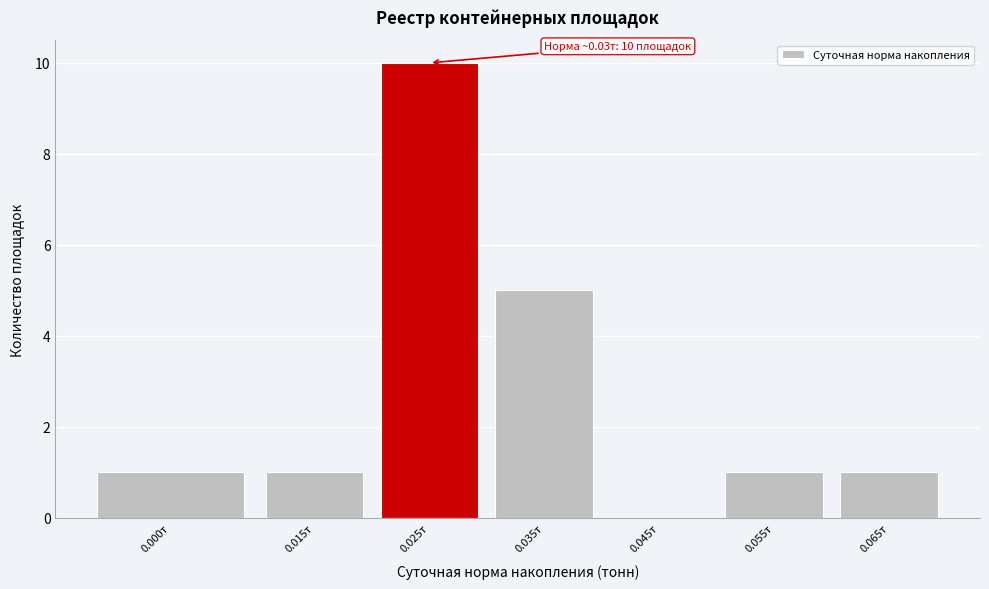

Reading left to right, what are all the values shown in this chart?

0.000т=1	0.015т=1	0.025т=10	0.035т=5	0.045т=0	0.055т=1	0.065т=1